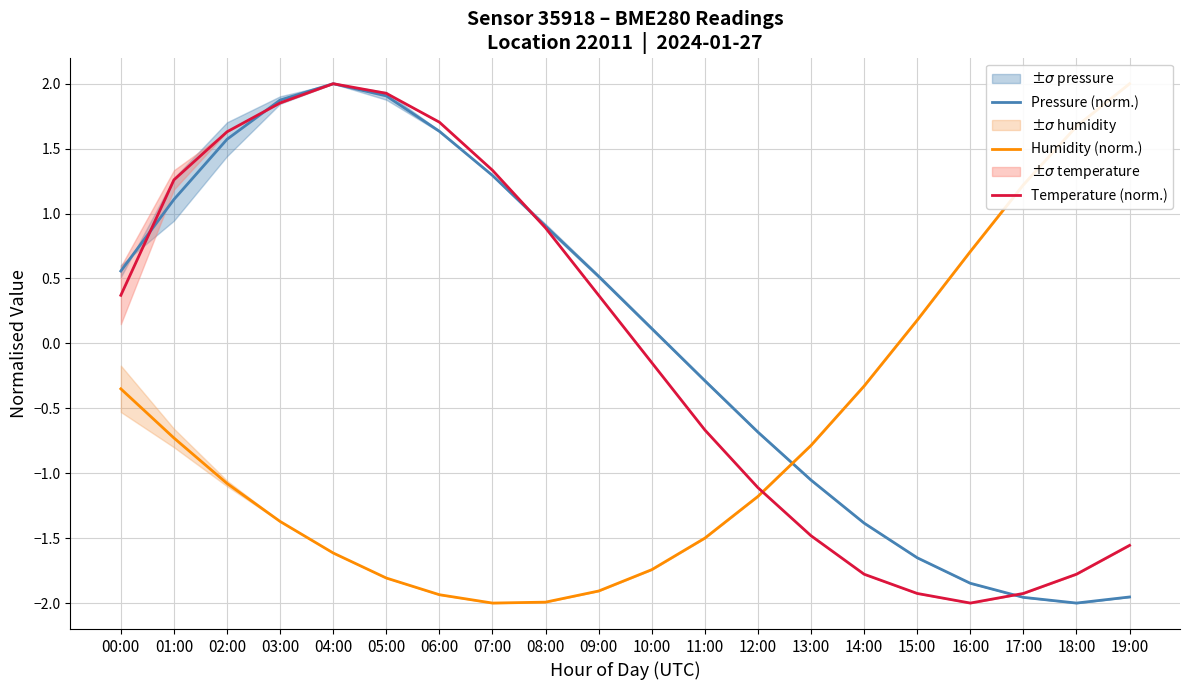

What is the label of the 10th point from the right?

10:00